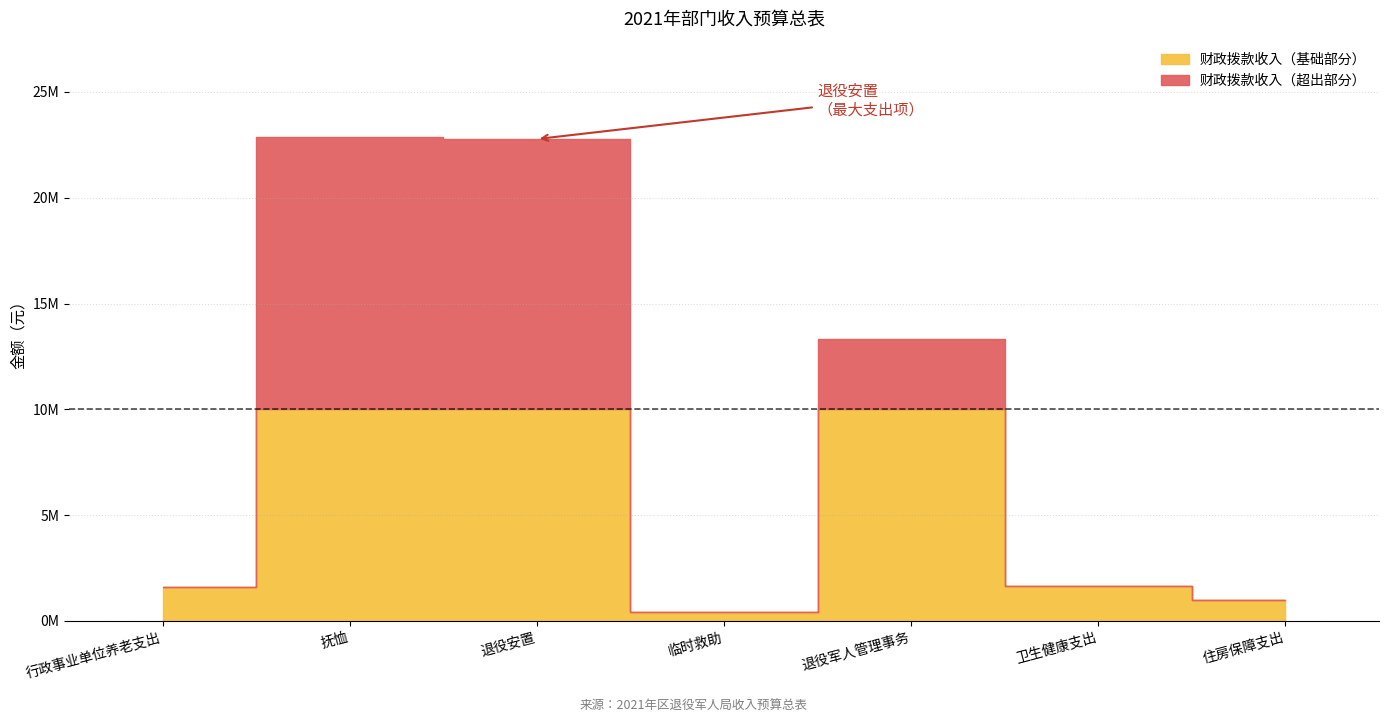

What is the difference between the 合计 values at 卫生健康支出 and 抚恤?

21212800